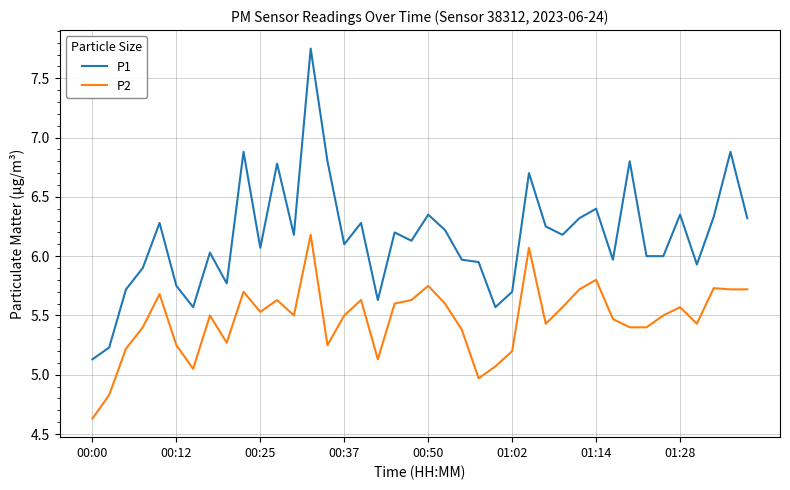

What is the minimum value for P1?

5.1